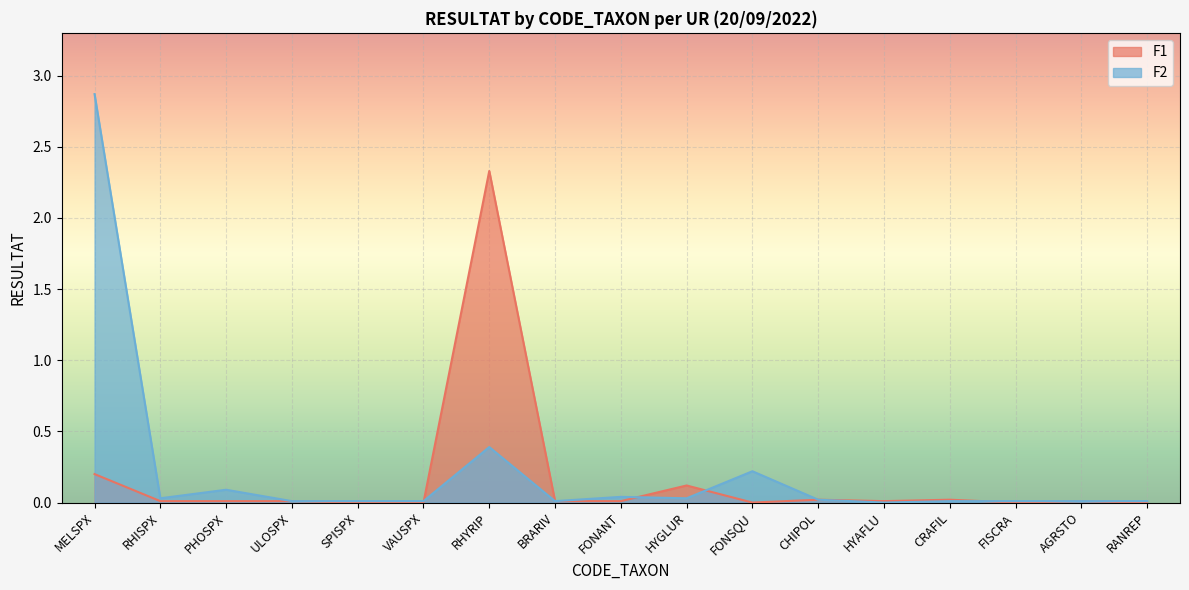

Rank the series by their average value, from highest to lowest.

F2, F1